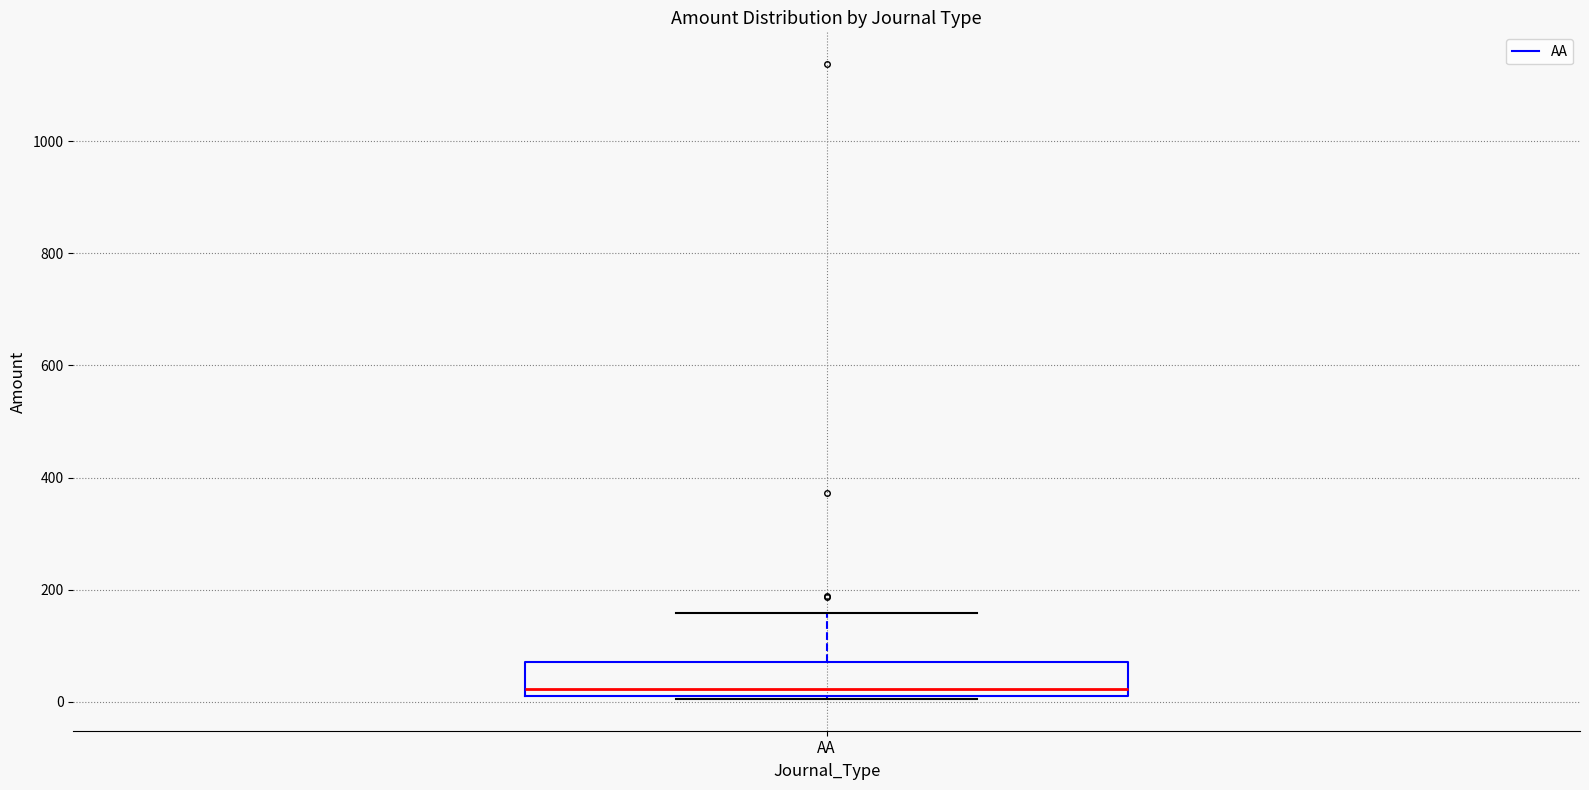

Transcribe this box plot: give where the median line is, the range the box spans, and where the two whiskers end, as read against the y-axis. The values are not printed on the chart, so give them approximately, as read against the axis.

median 20, box 0 to 80, whiskers 0 to 160